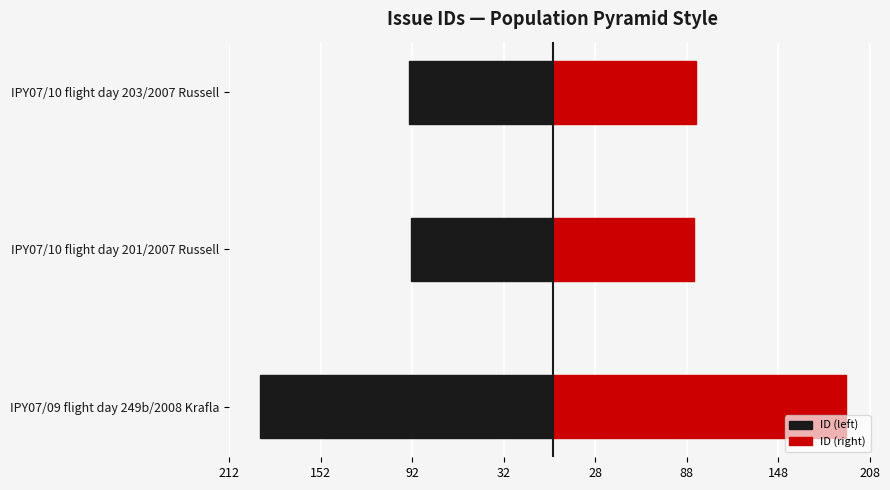

Between IPY07/09 flight day 249b/2008 Krafla and IPY07/10 flight day 201/2007 Russell, which series saw the biggest shift?

ID (left)